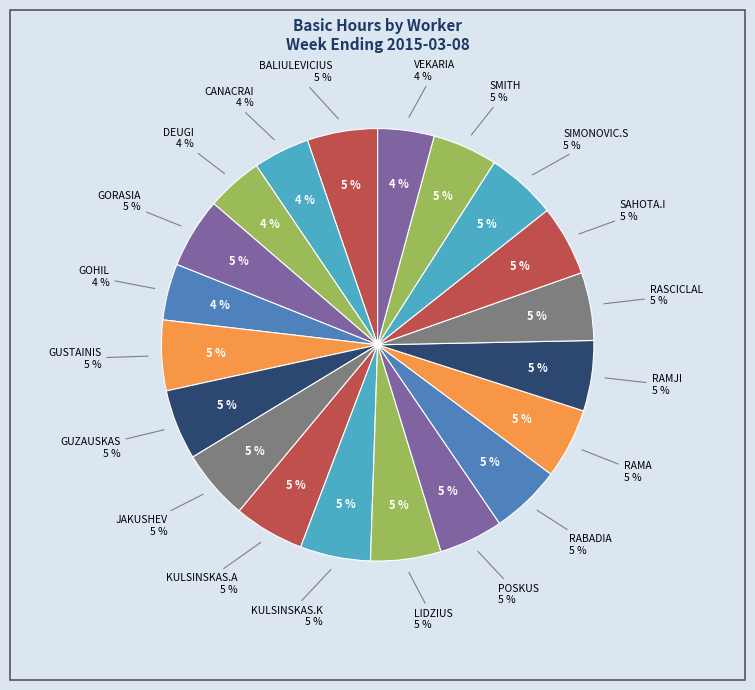

To the nearest percent, what is the average slice percentage?

5%